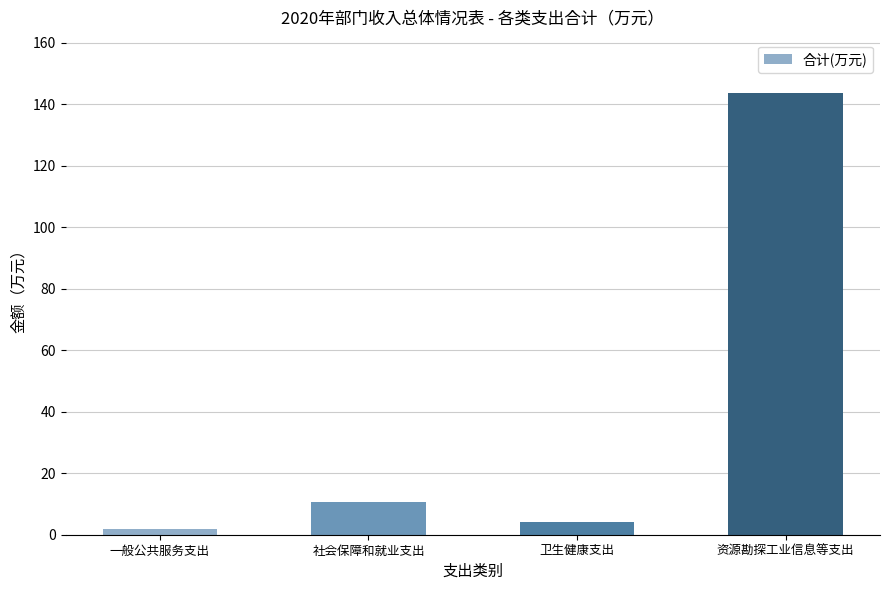

What is the sum of the values at 一般公共服务支出 and 社会保障和就业支出?

12.5